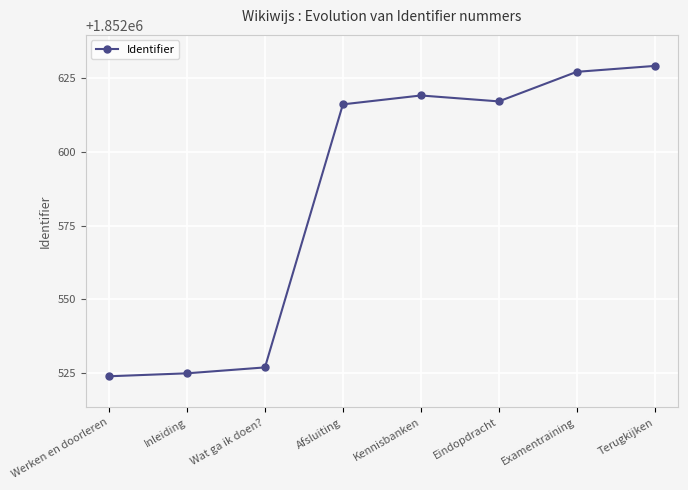

Is this an area chart (filled region under the line)?

No